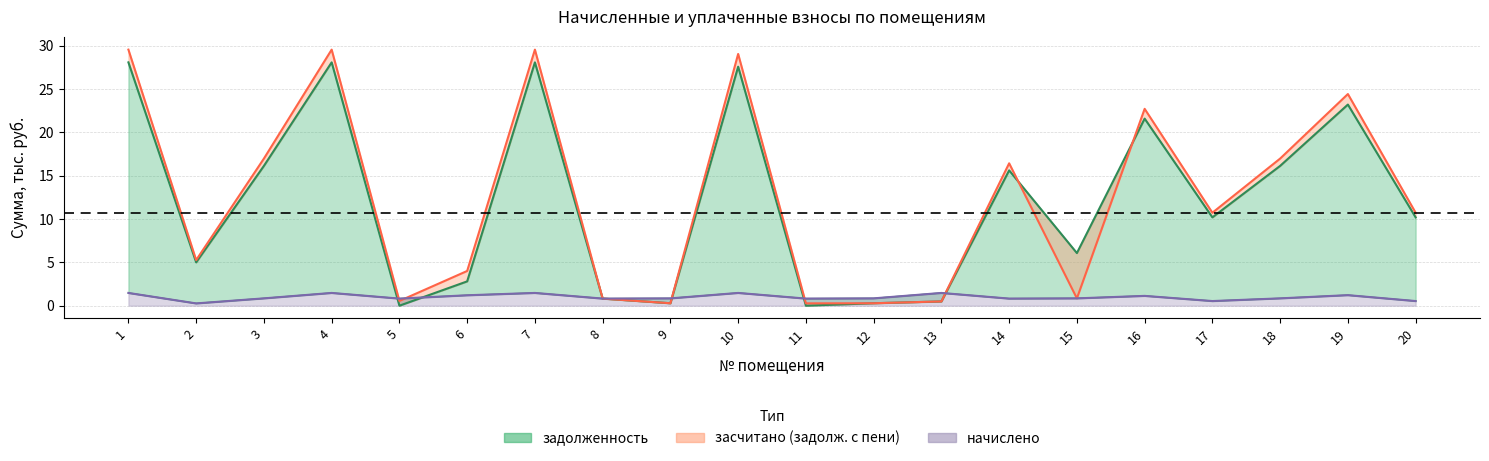

Between 4 and 8, which series saw the biggest shift?

засчитано (задолж. с пени)